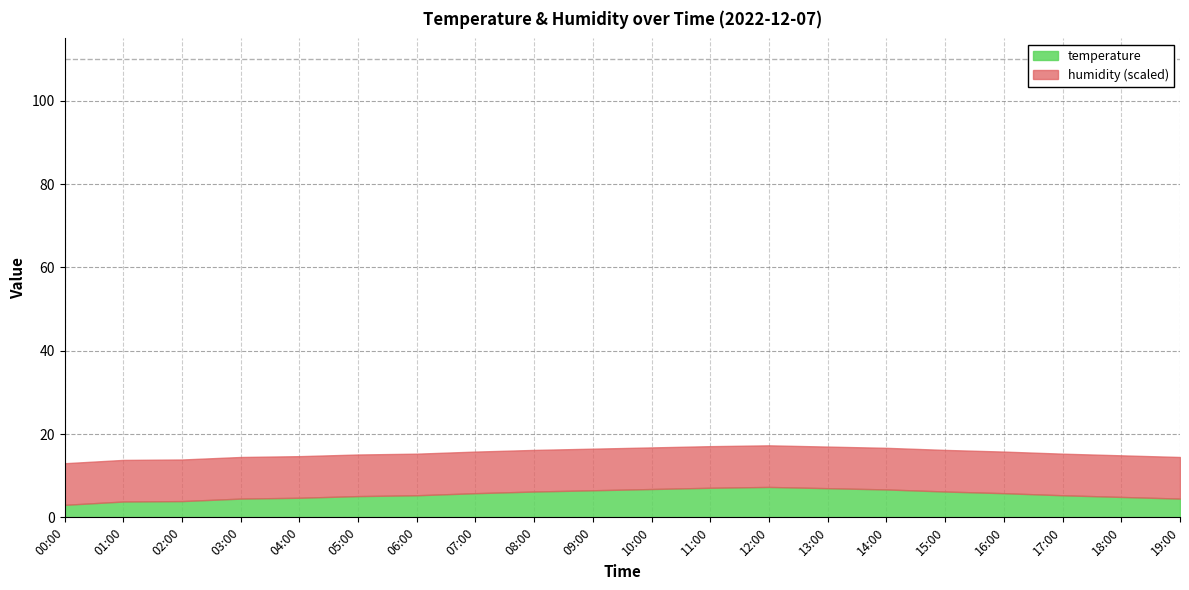

True or false: temperature and humidity intersect in this chart.

False